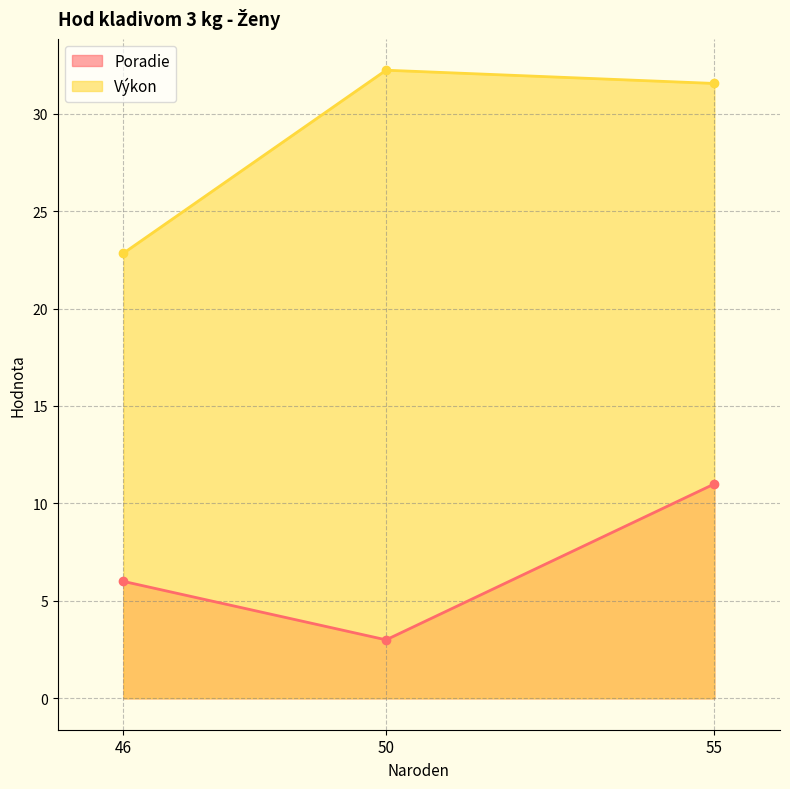

Reading left to right, transcribe all the data shown in this chart.

Poradie: 46=6.0	50=3.0	55=11.0
Výkon: 46=22.8	50=32.2	55=31.6